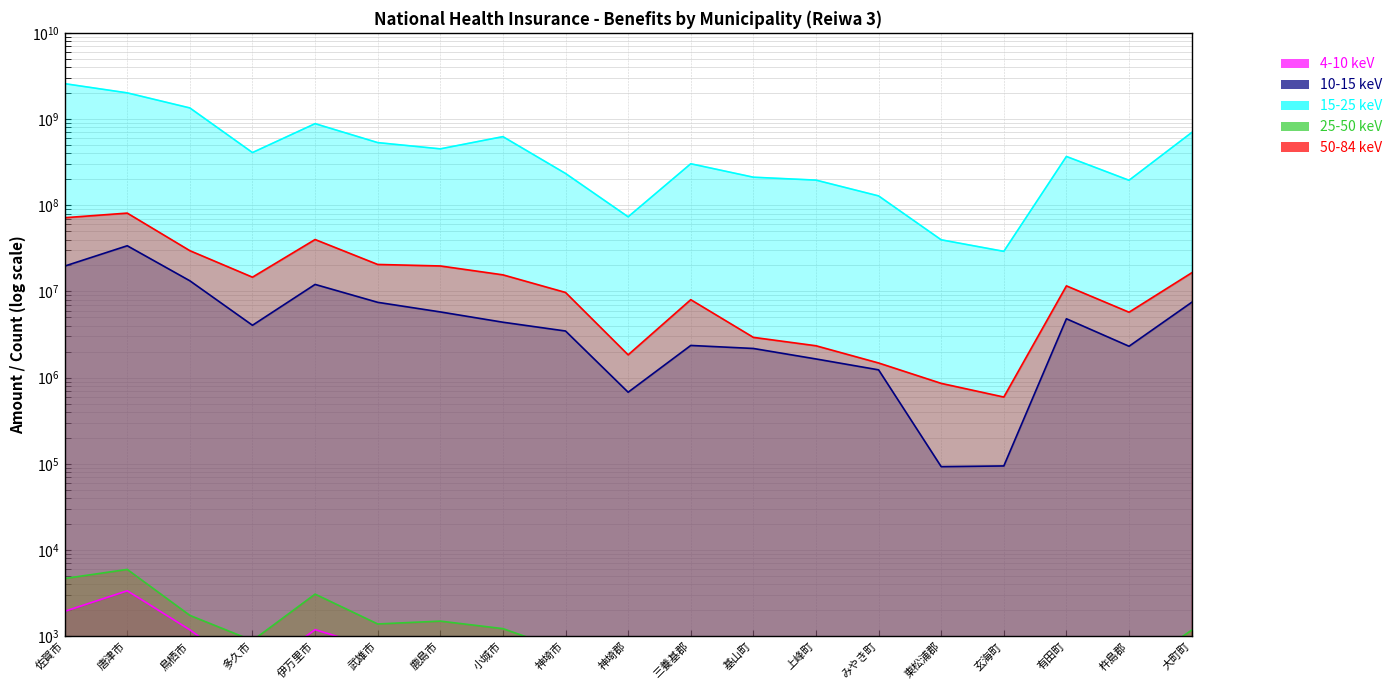

What is the difference between the 50-84 keV (高額療養費額) values at 伊万里市 and 小城市?

24439176